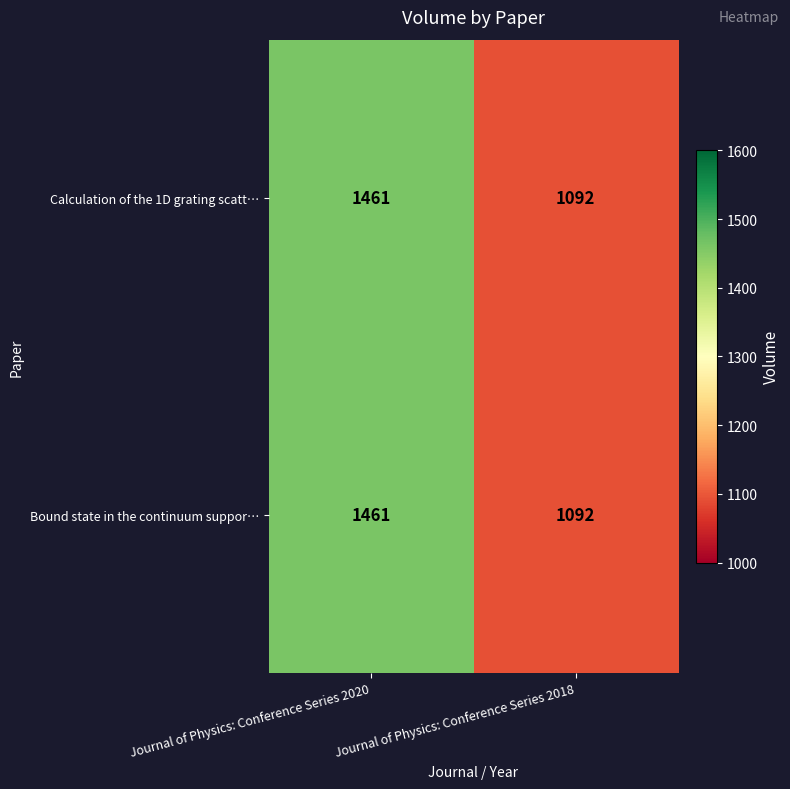

What is the smallest value displayed?

1092